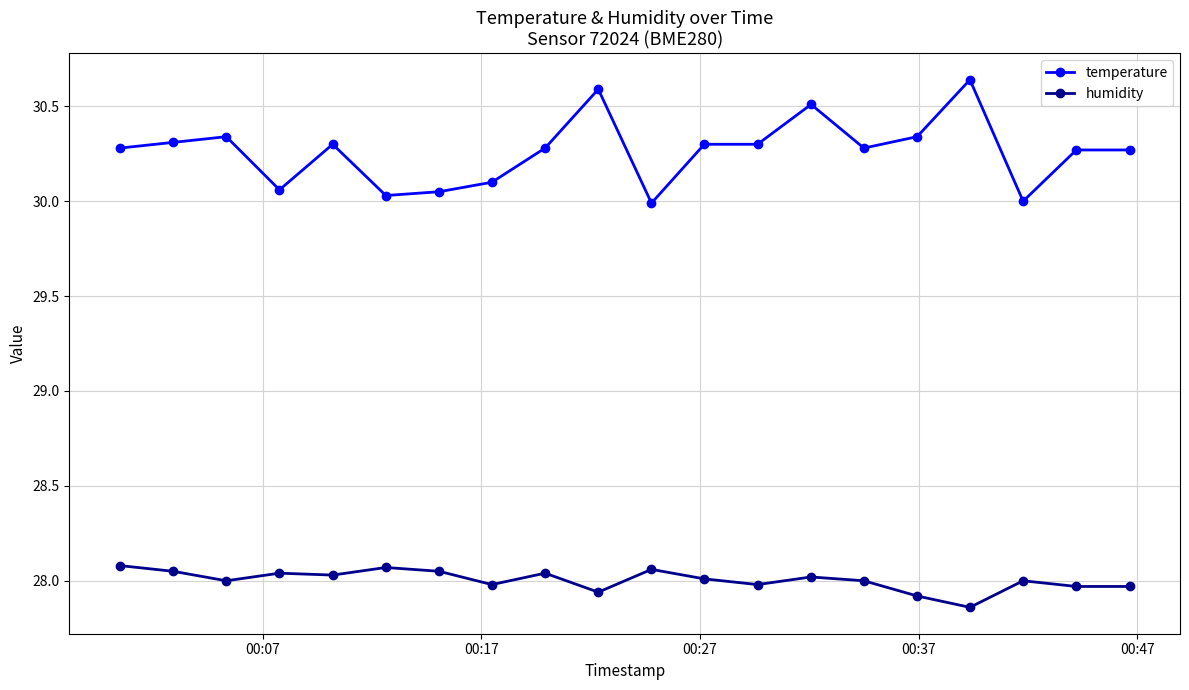

Which series has the widest spread of values?

temperature